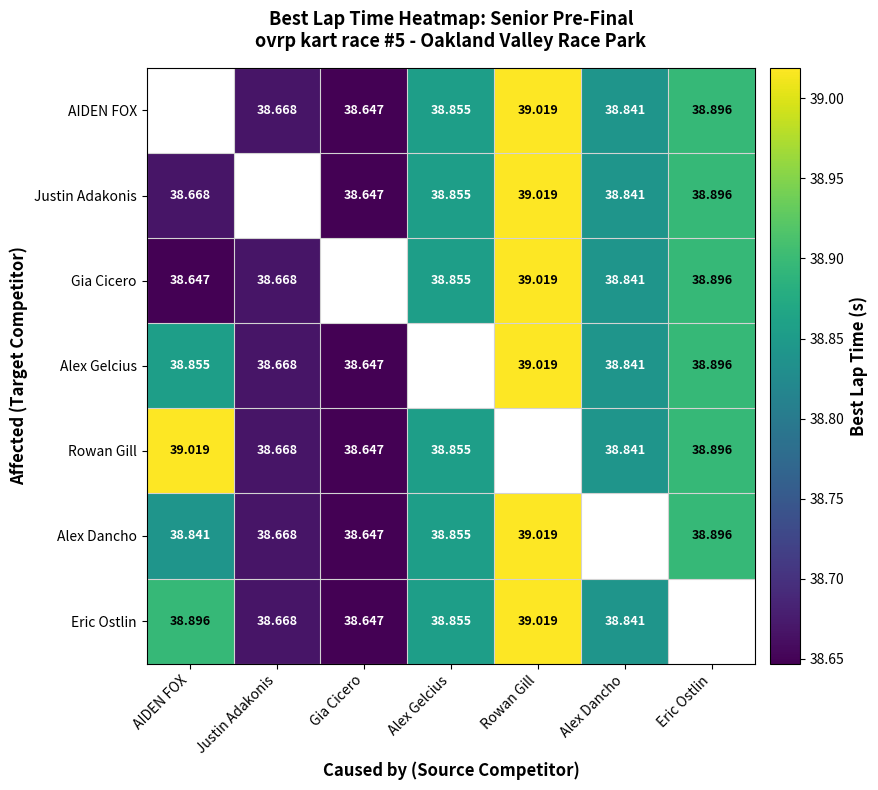

The value of Eric Ostlin at AIDEN FOX is 13.1. True or false?

False